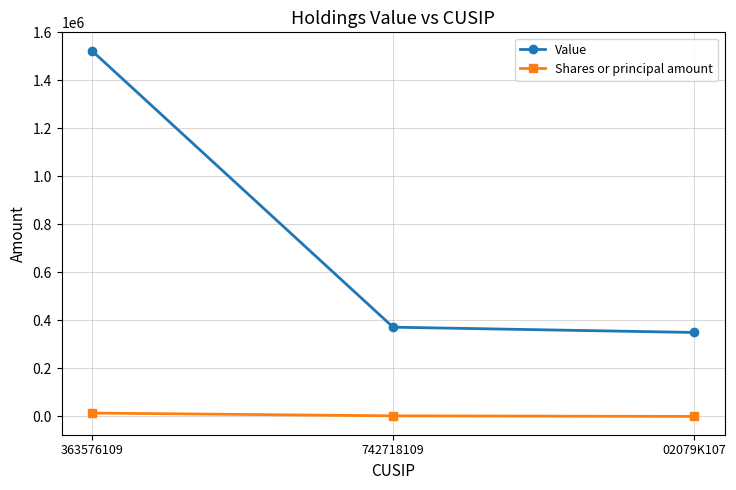

Where is Value nearest to the value 937000?

742718109